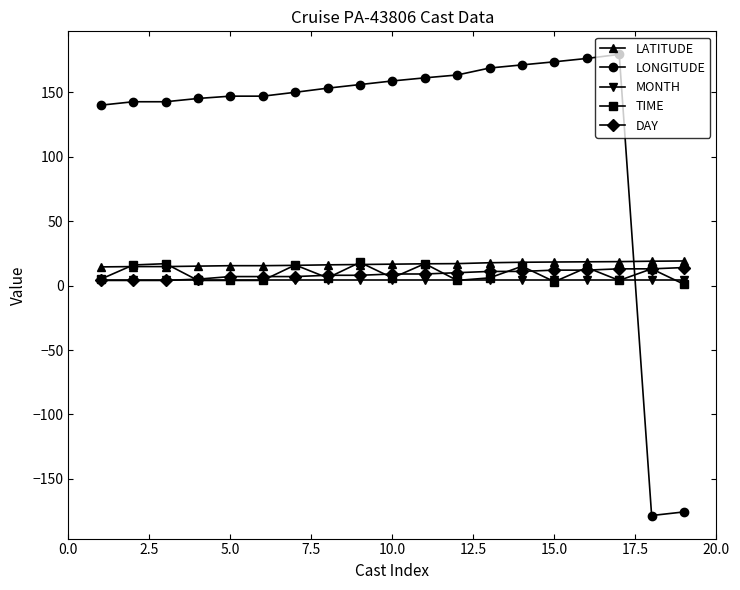

Does the chart have visible grid lines?

No